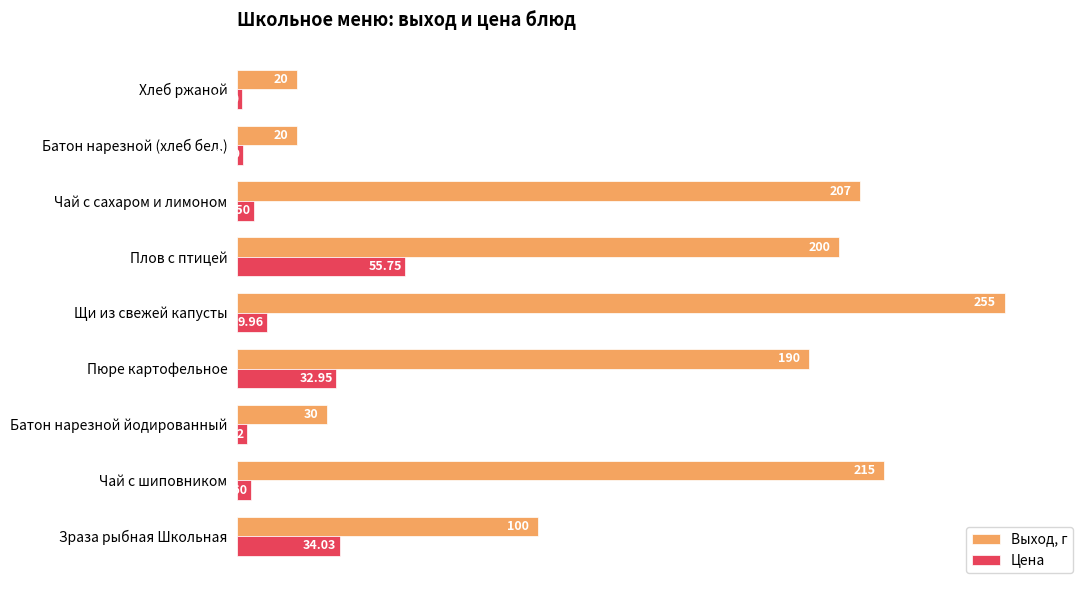

Which series changed the most between Чай с шиповником and Пюре картофельное?

Цена